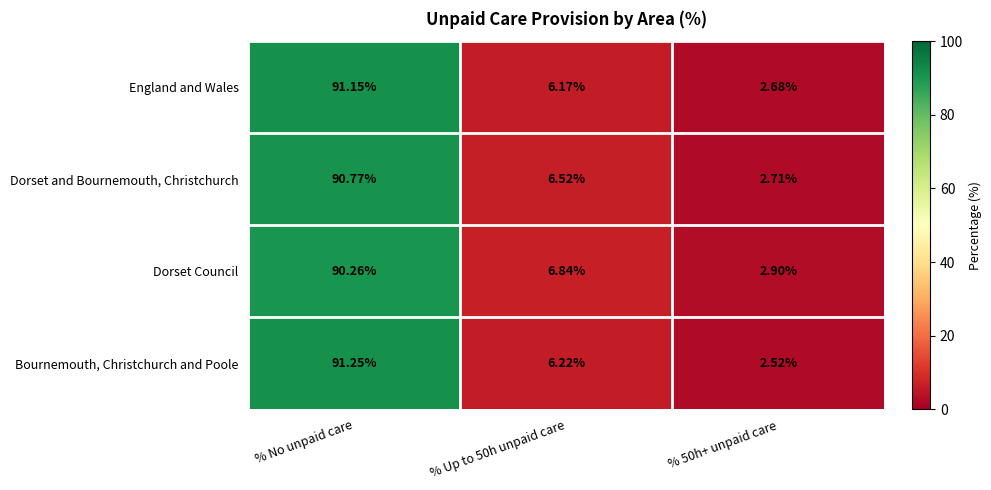

Where does the Dorset Council series first go above 6?

% No unpaid care